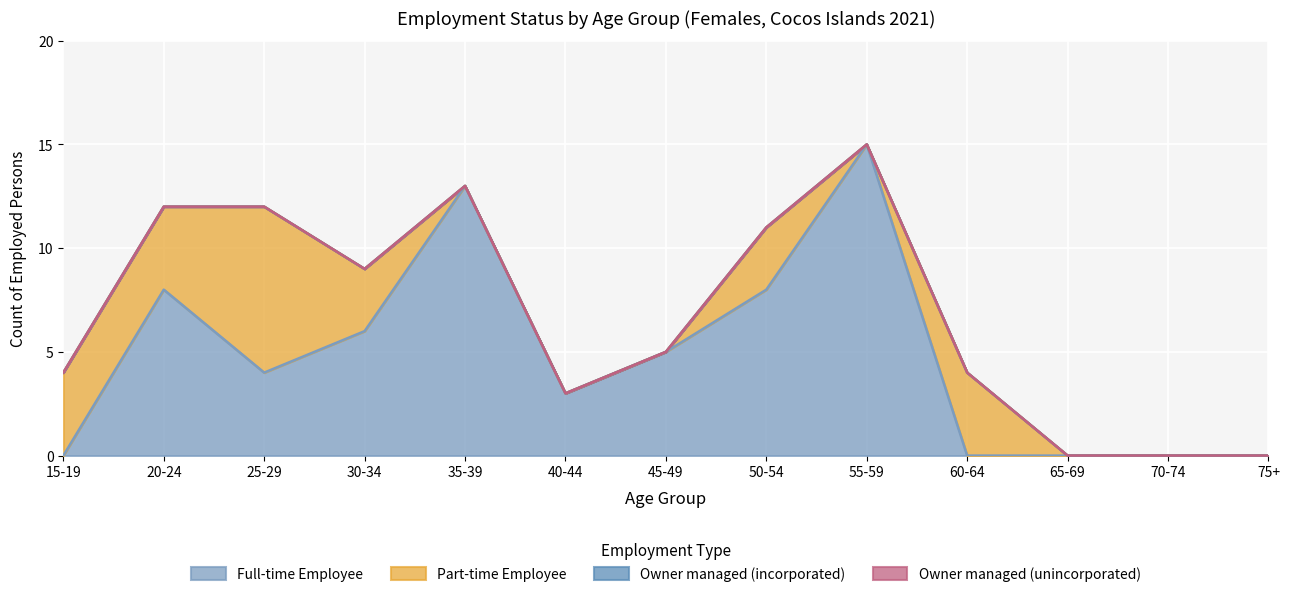

True or false: Owner managed (incorporated) and Part-time Employee intersect in this chart.

False